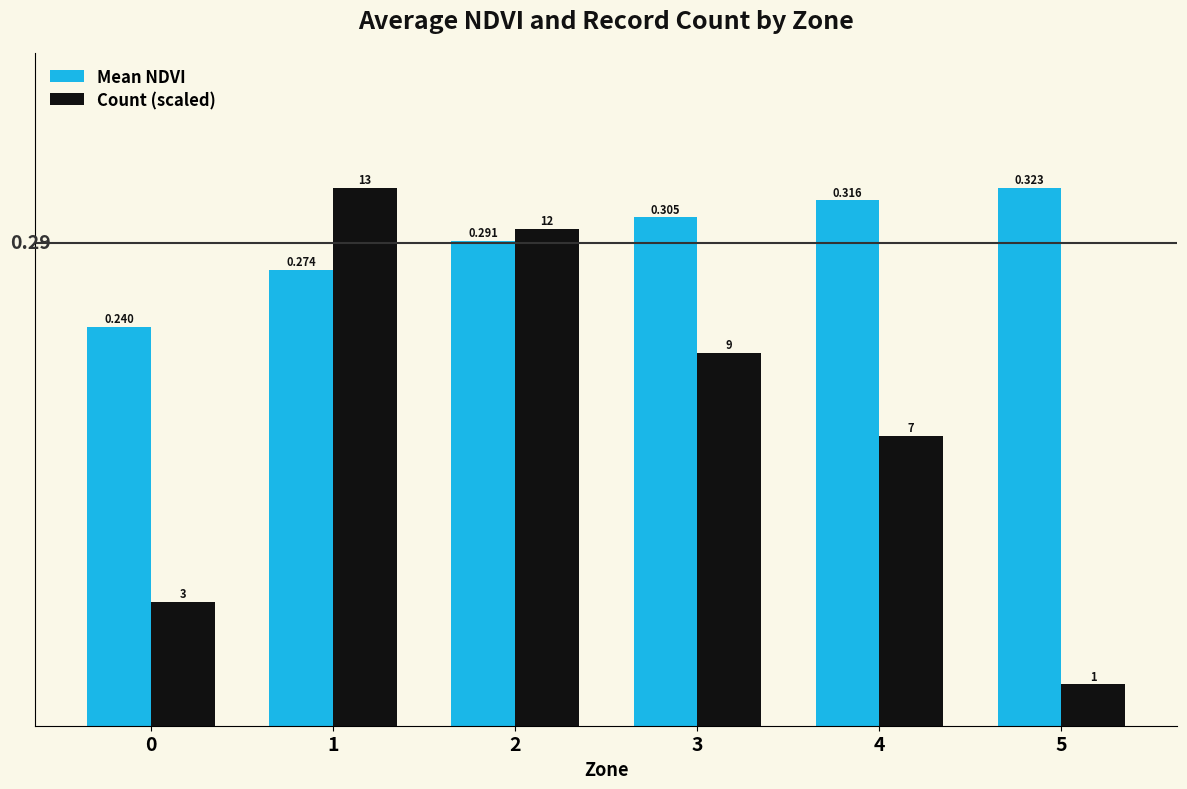

Is the value of Mean NDVI at 5 greater than the value of Count (scaled) at 5?

Yes